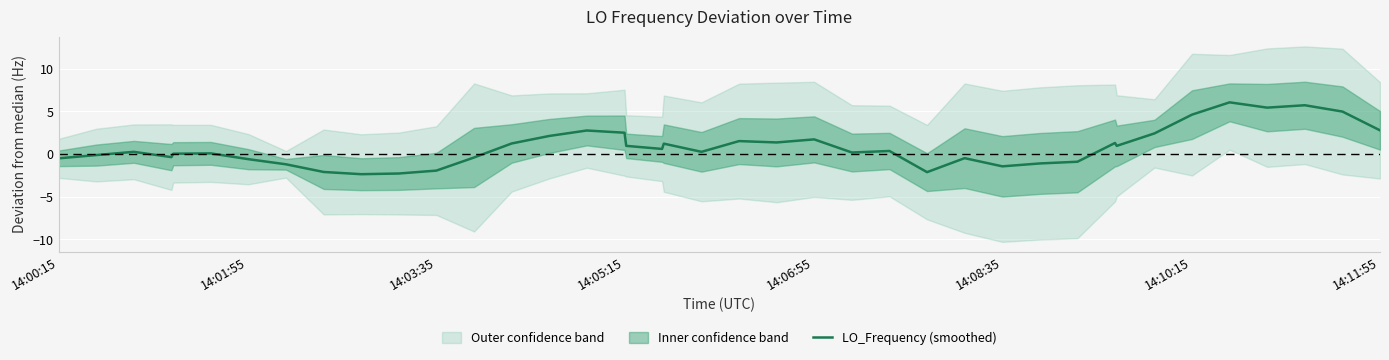

What is the minimum value for LO_Frequency (smoothed)?

-2.4